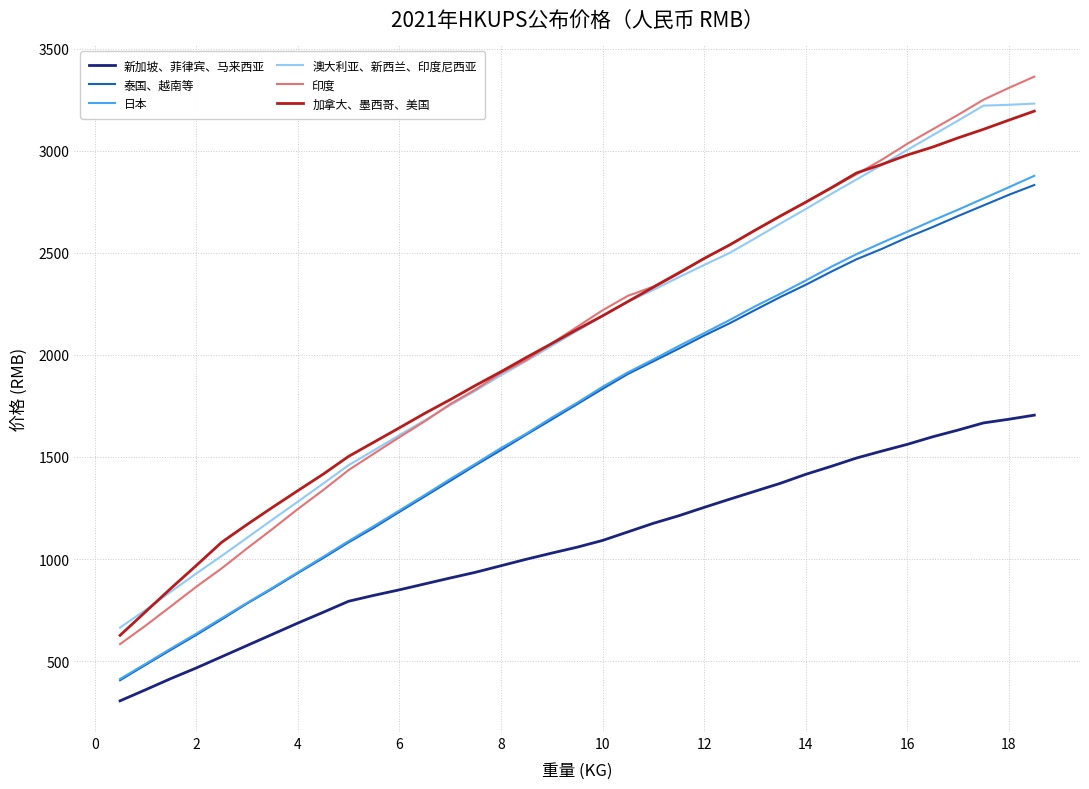

What is the minimum value for 泰国、越南等?

406